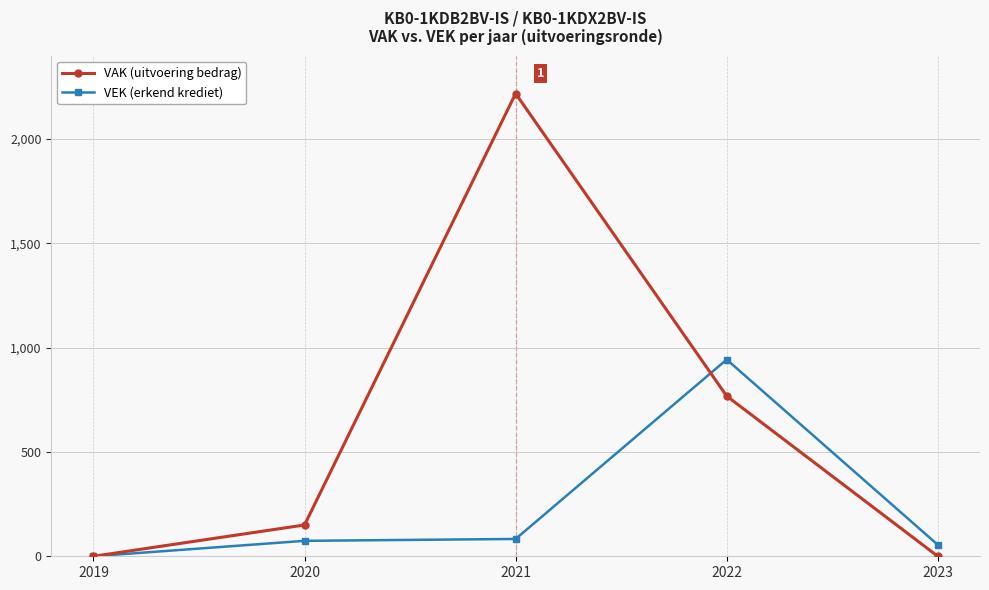

What is the approximate value of VEK (erkend krediet) at 2022?

943